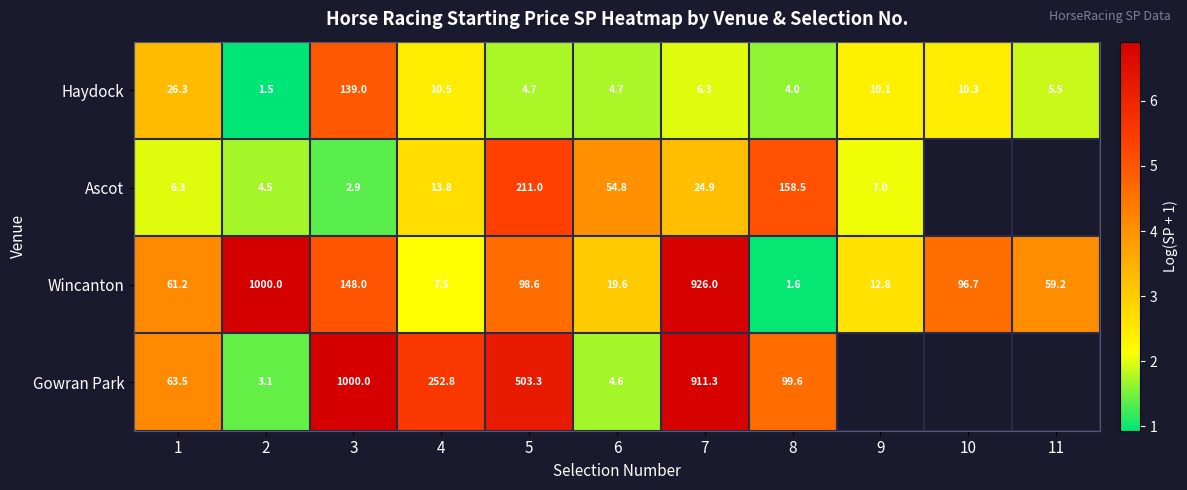

At 3, list the series in order from largest to smallest.

Gowran Park, Wincanton, Haydock, Ascot